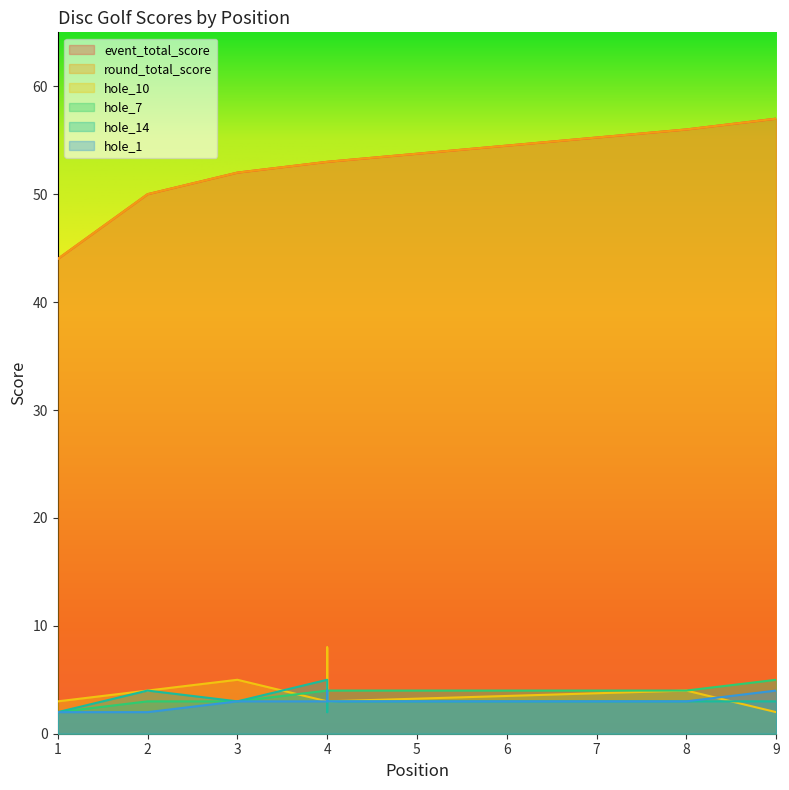

Does the chart have visible grid lines?

No